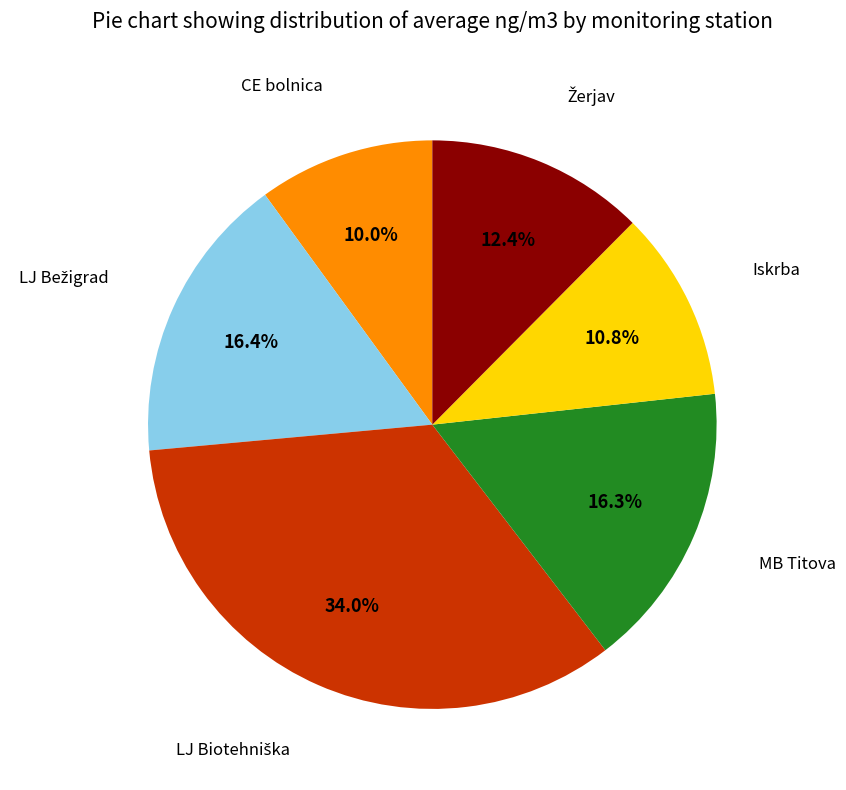

Is there a majority slice in this chart?

No